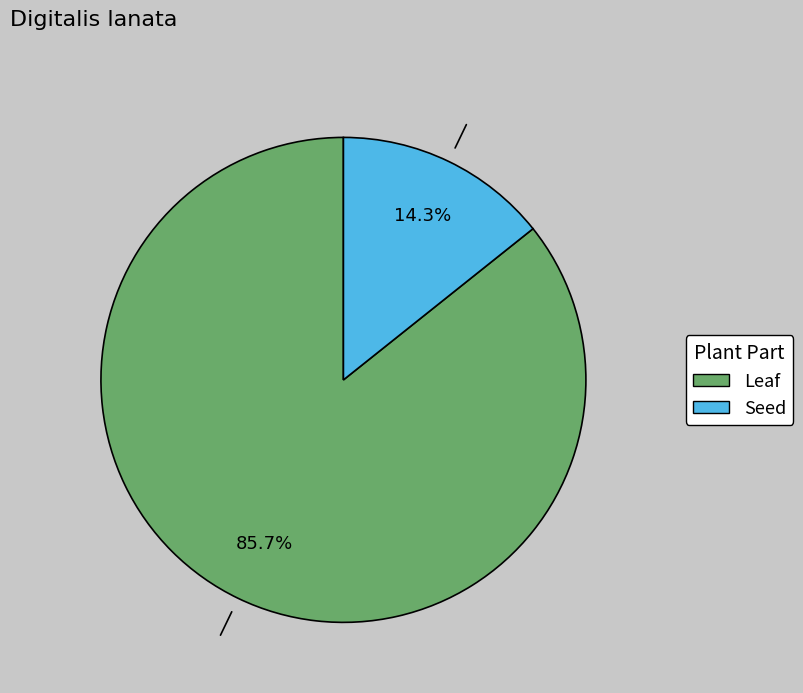

Is there any slice that represents more than half of the pie?

Yes